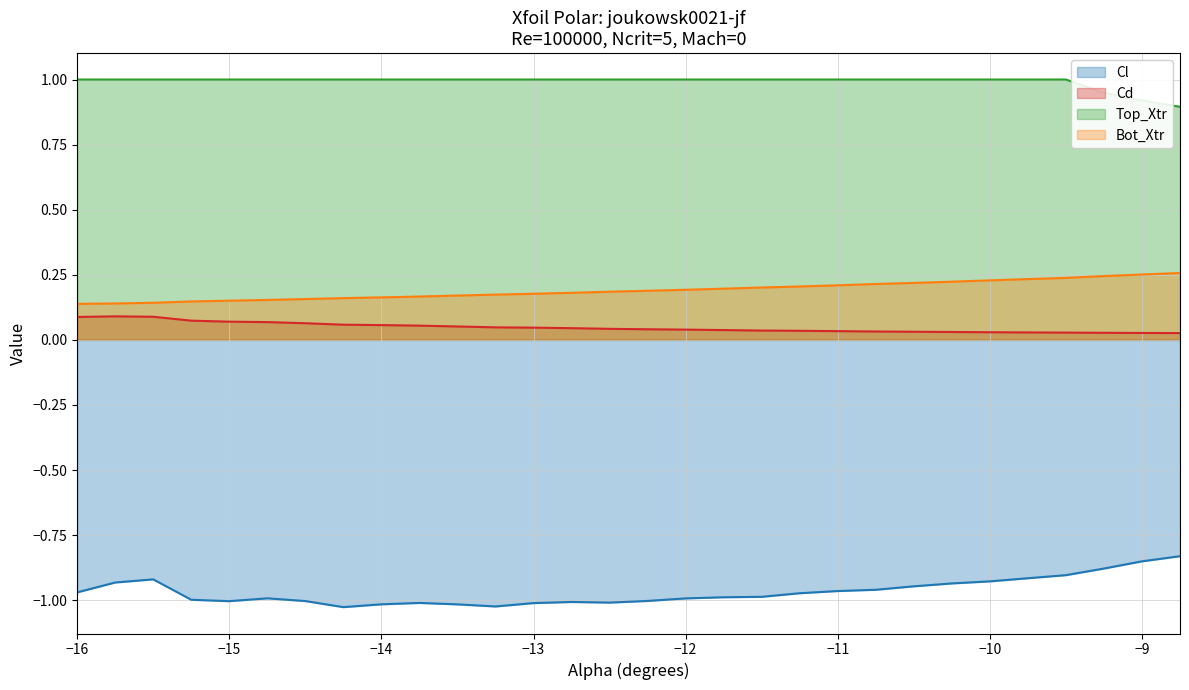

True or false: Top_Xtr and Cd cross at least once.

False